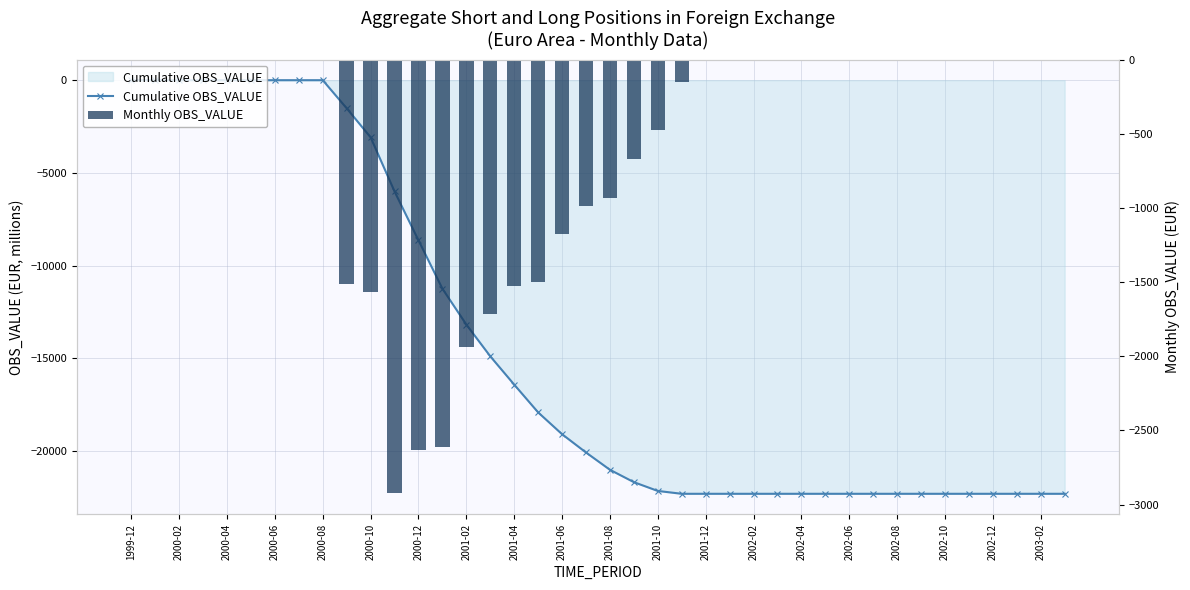

At how many categories does at least one series exceed -15309?

40